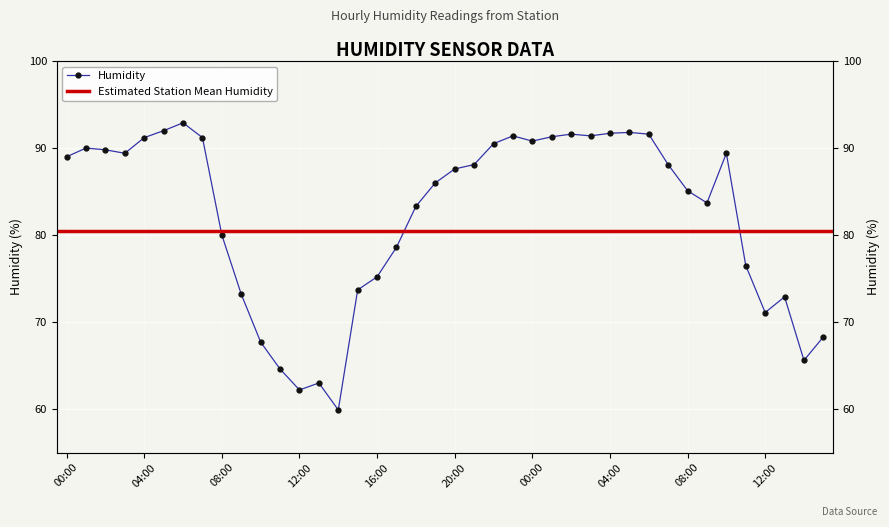

How many interior local valleys (lower than both neighbors) does the data have?

8